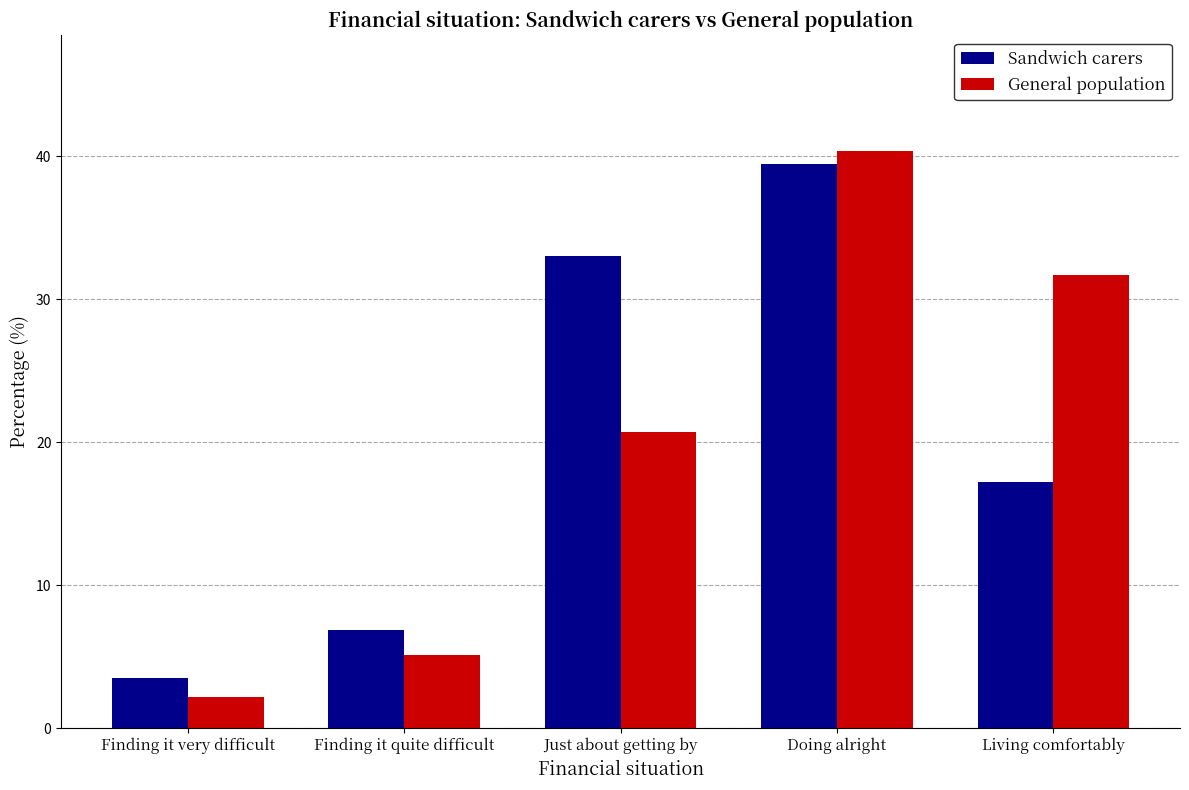

The Sandwich carers series shows 3.5 at Finding it very difficult. True or false?

True